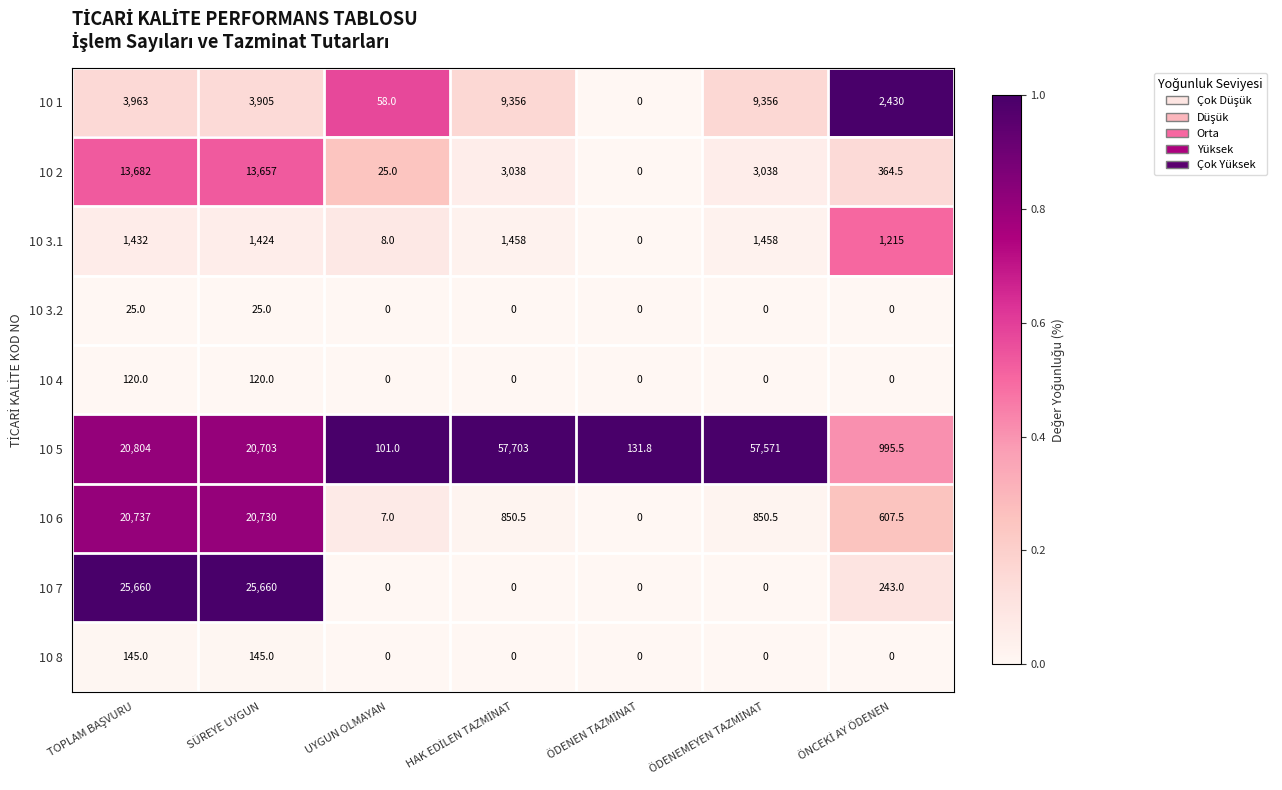

Which series has the widest spread of values?

10 5